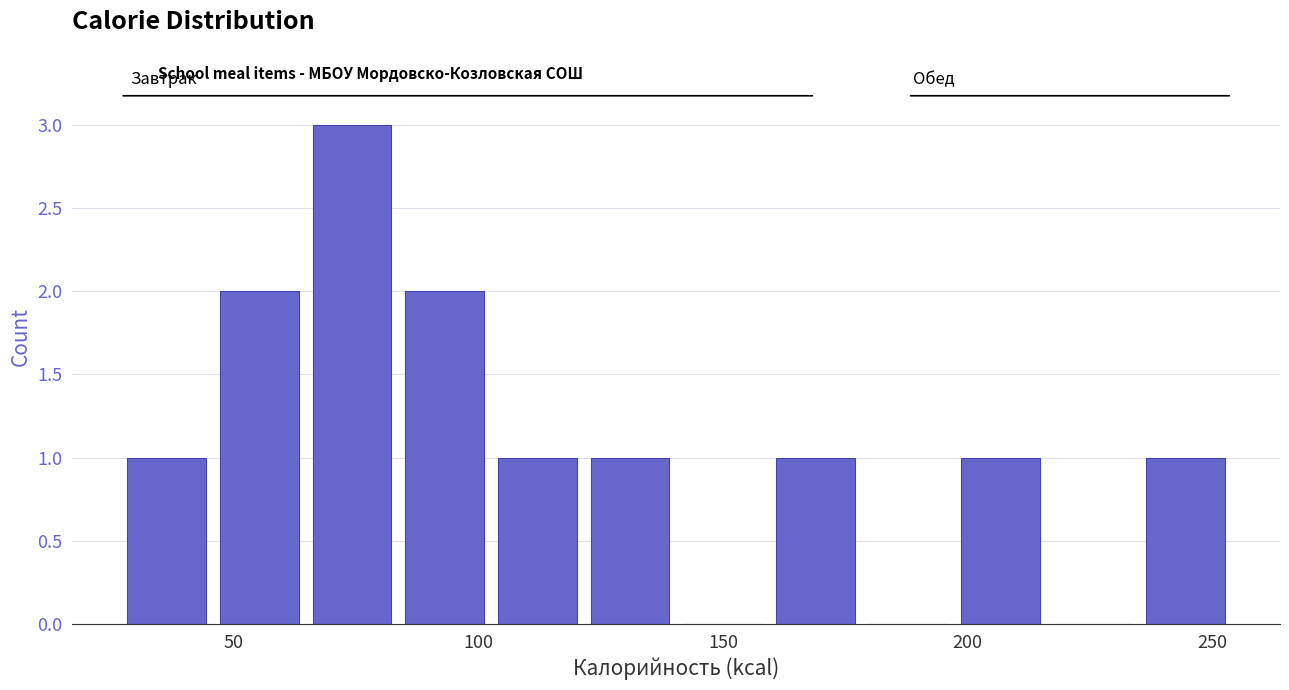

Read against the x-axis, roughly where is the centre of the tallest bar?

75